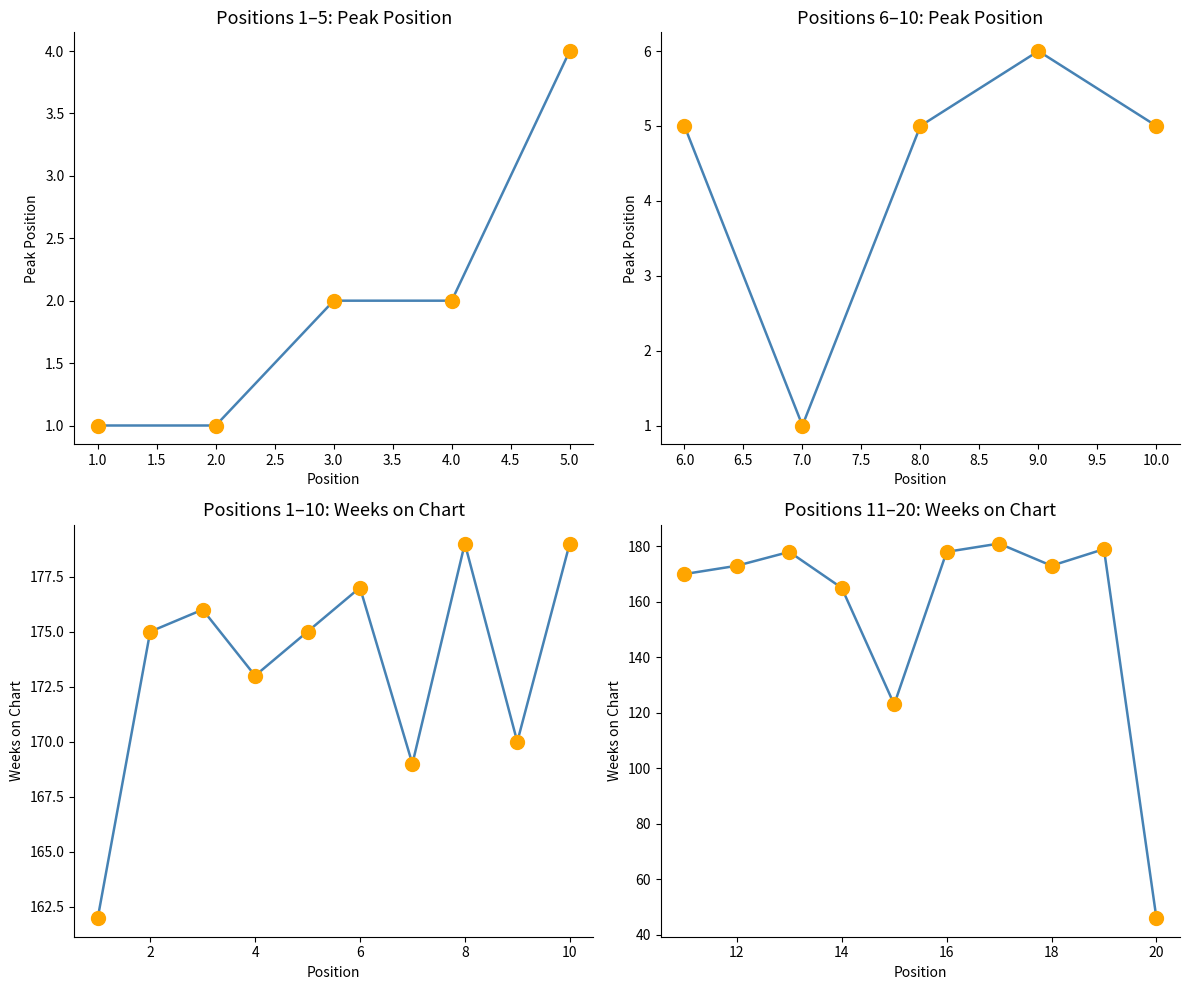

Is the value of Peak Position at 0 greater than the value of Weeks on Chart at 15?

No